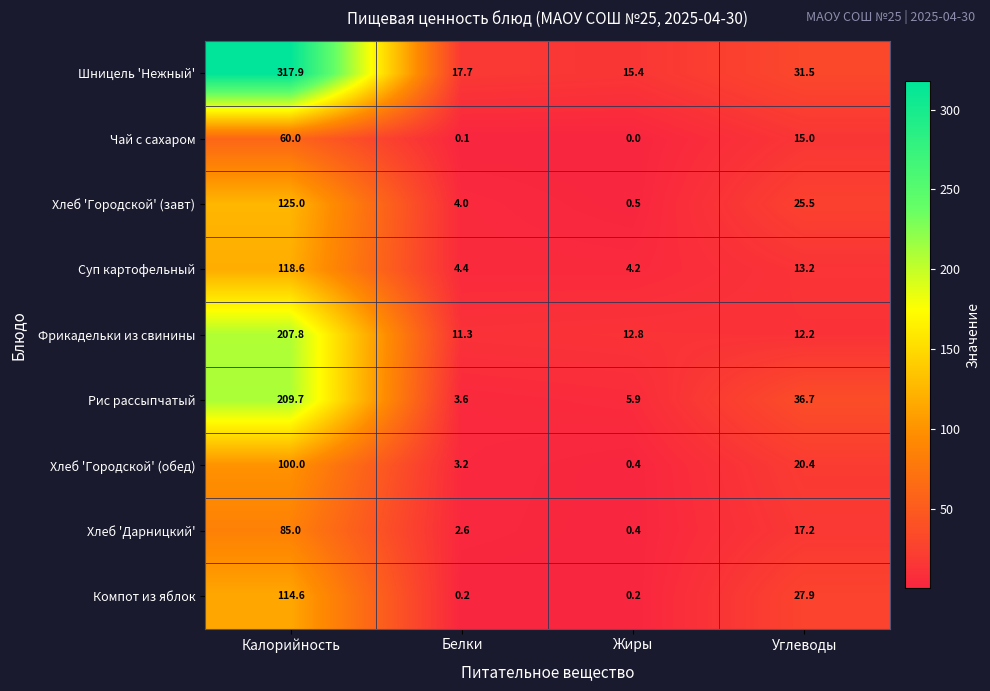

What is the minimum value for Хлеб 'Городской' (обед)?

0.4